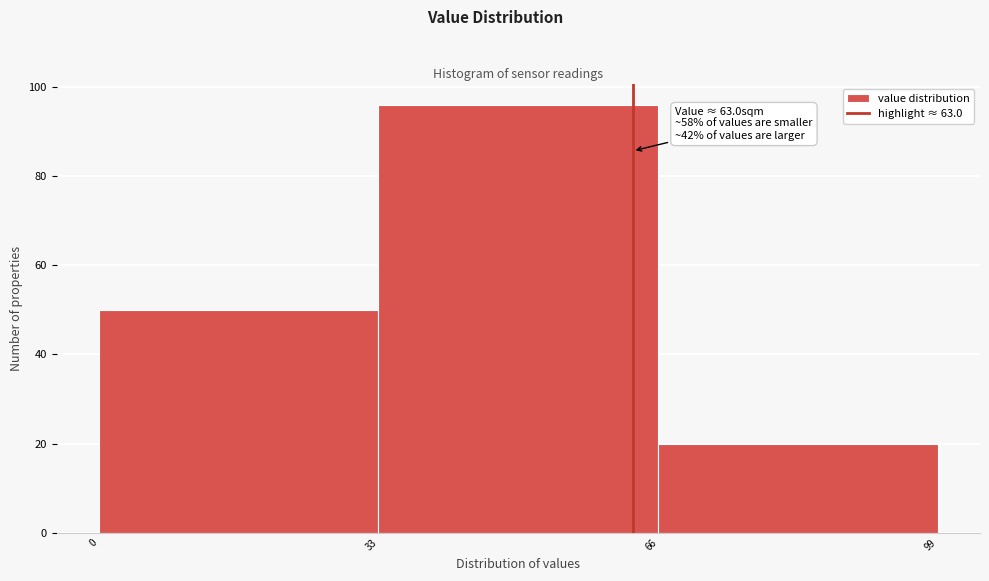

Which range on the x-axis has the tallest bar?

33 to 66